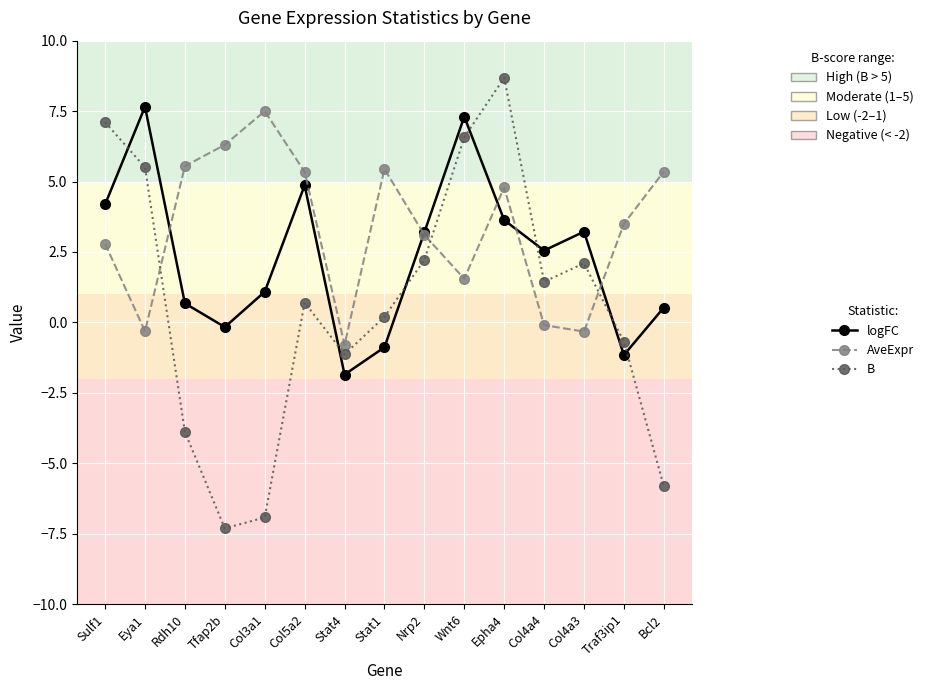

Between which two adjacent categories do AveExpr and logFC first intersect?

Eya1 and Rdh10